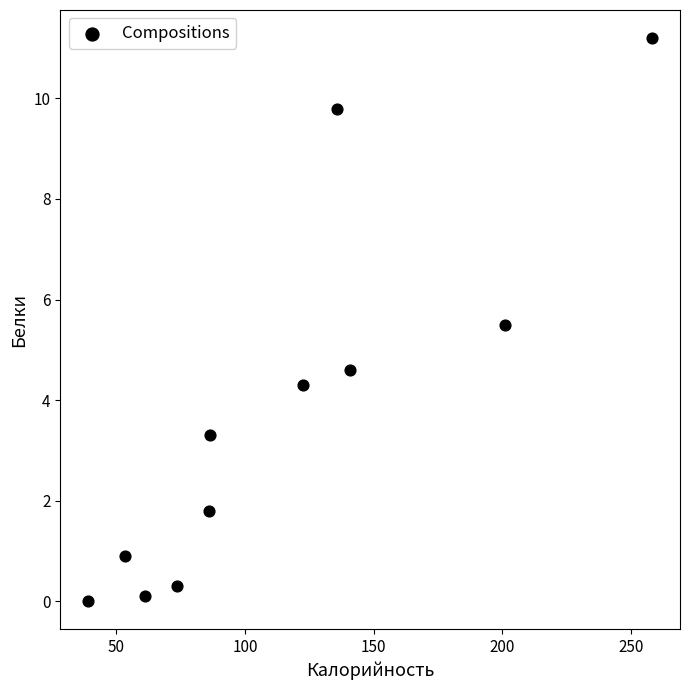

What is the average Y value?

3.8